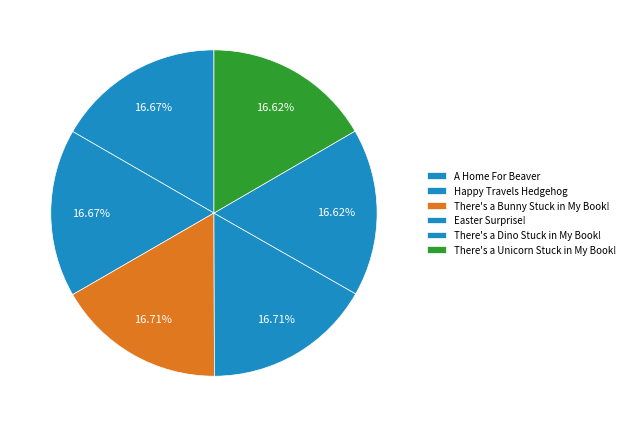

To the nearest percent, what percentage of the pie is A Home For Beaver?

17%